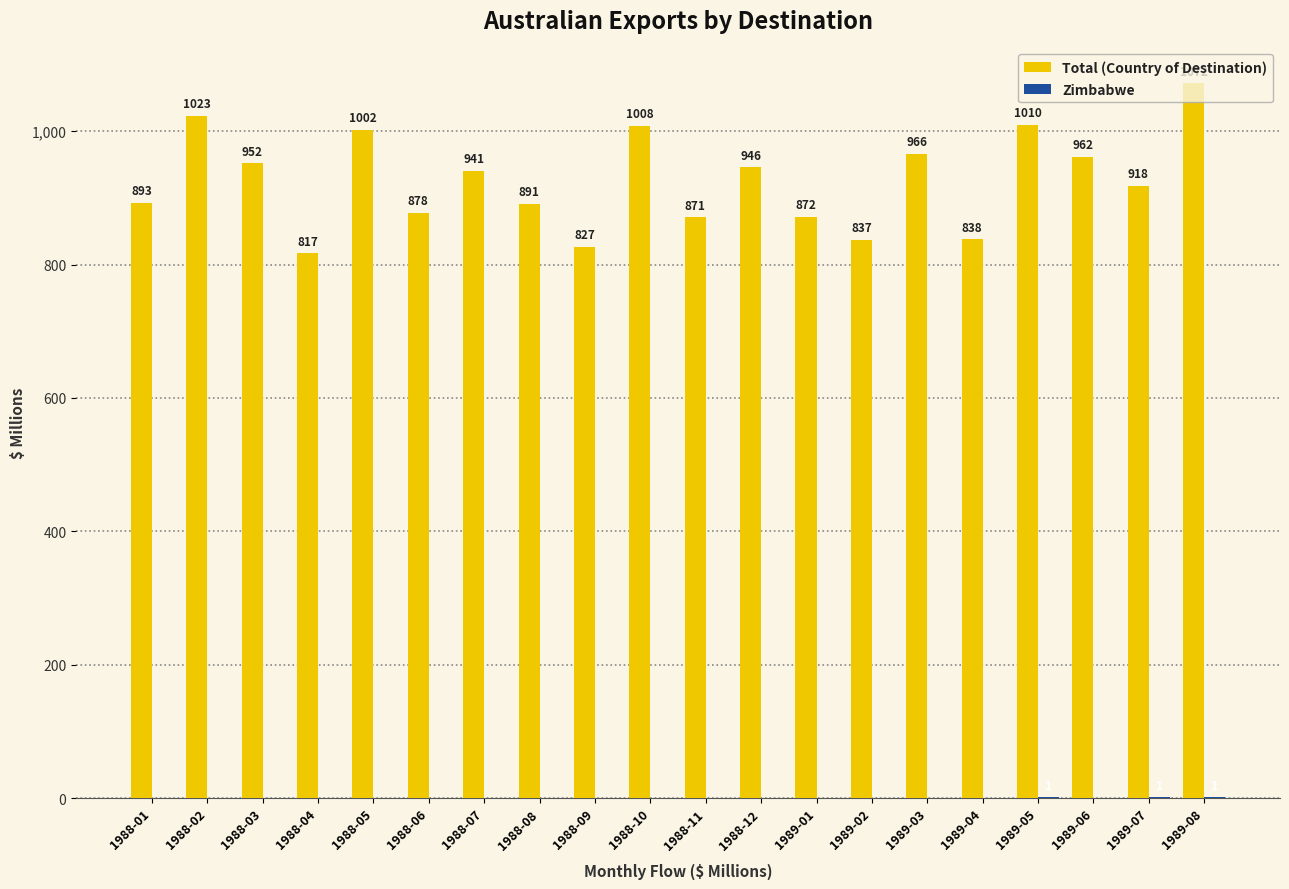

The value of Total (Country of Destination) at 1988-04 is 1295. True or false?

False